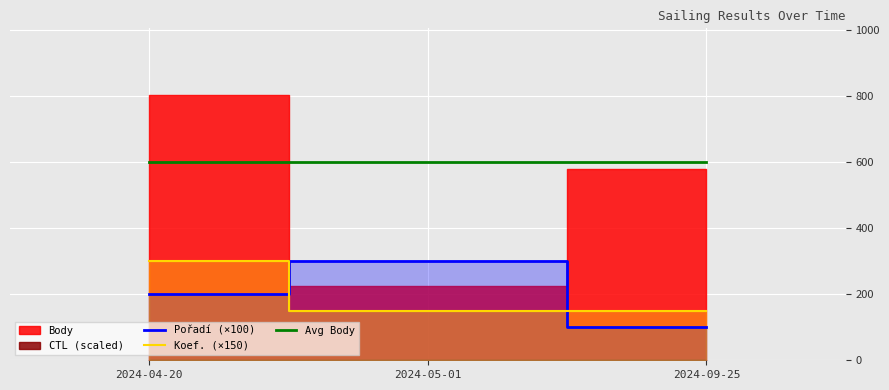

Count the number of categories in the chart.

3